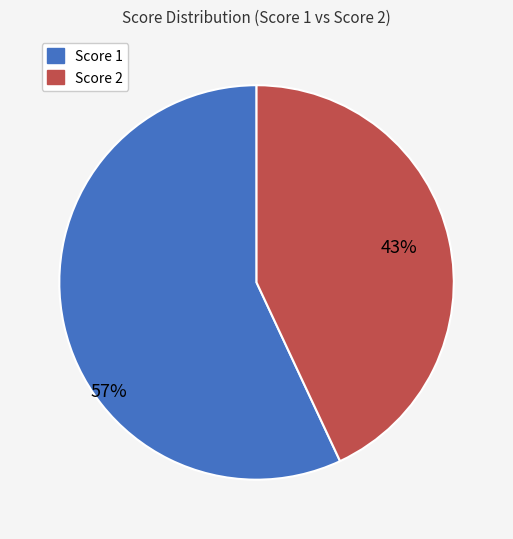

To the nearest percent, what is the difference between the largest and smallest slice percentages?

14%